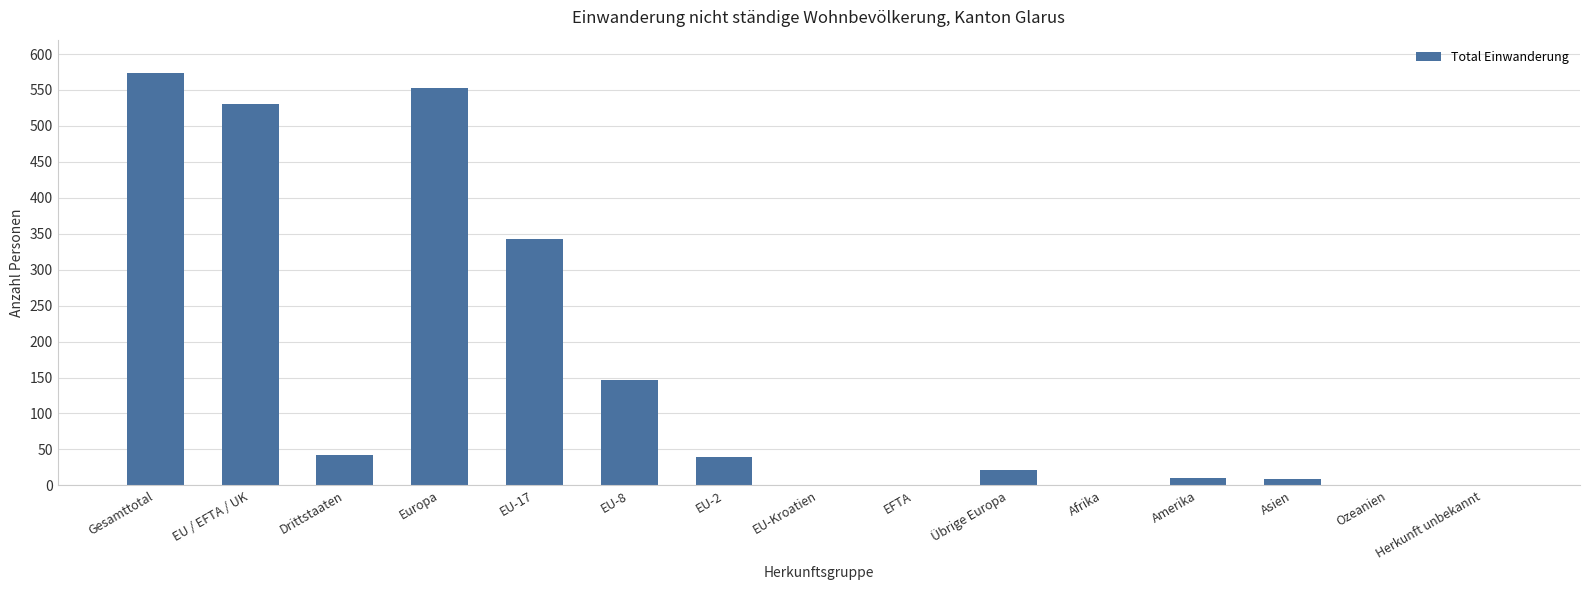

Read the value at Gesamttotal.

573